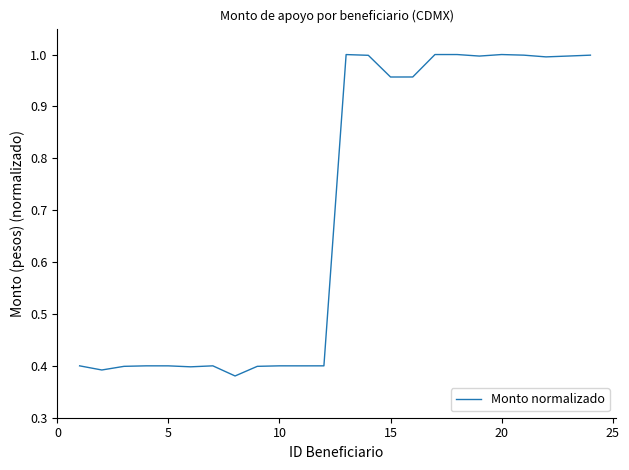

What is the difference between the maximum and minimum values?

0.6